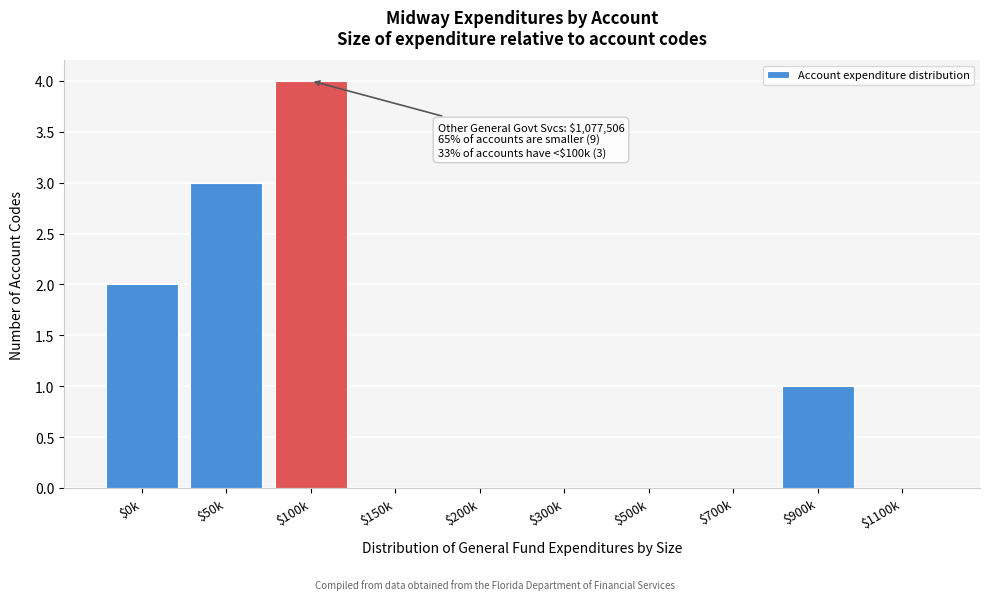

What is the sum of all values?

10